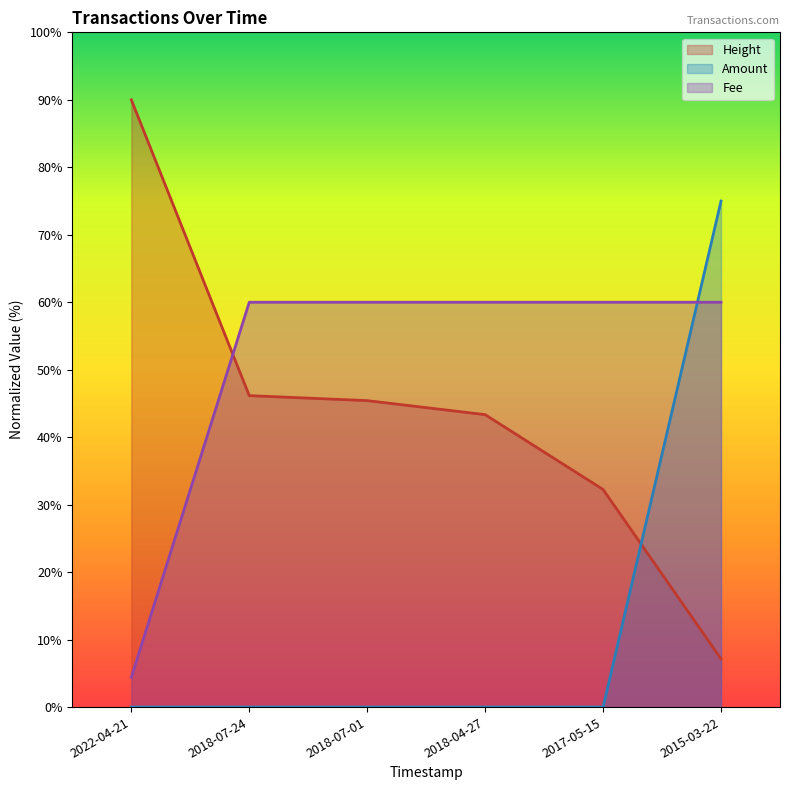

What is the average value of the Amount series?

12.5